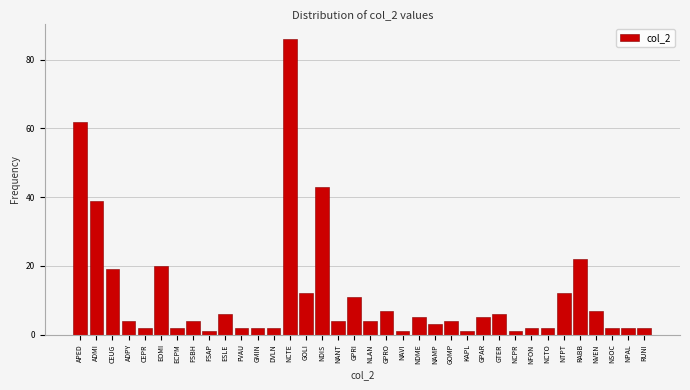

What is the label of the 10th bar from the left?

ESLE